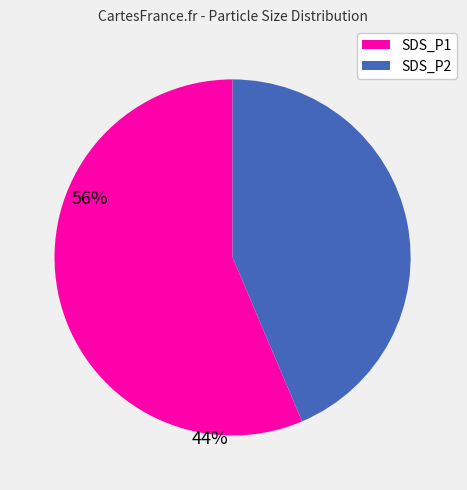

Is there a majority slice in this chart?

Yes